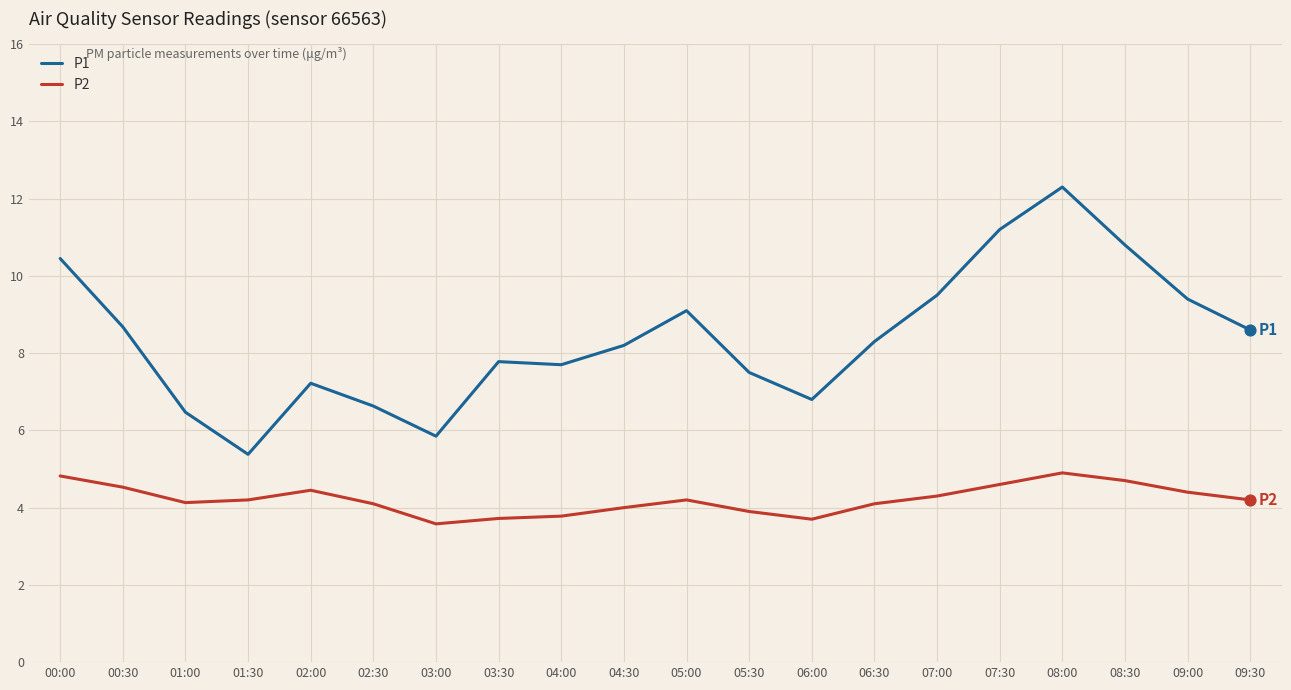

Is the value of P2 at 04:00 greater than the value of P1 at 03:30?

No